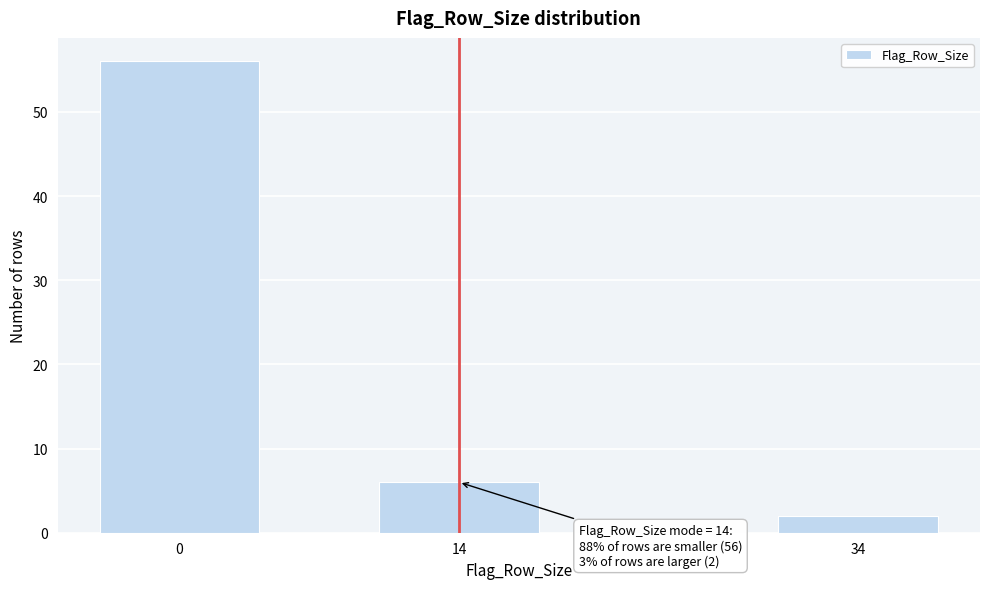

Reading right to left, extract all data points from this chart.

34=2	14=6	0=56